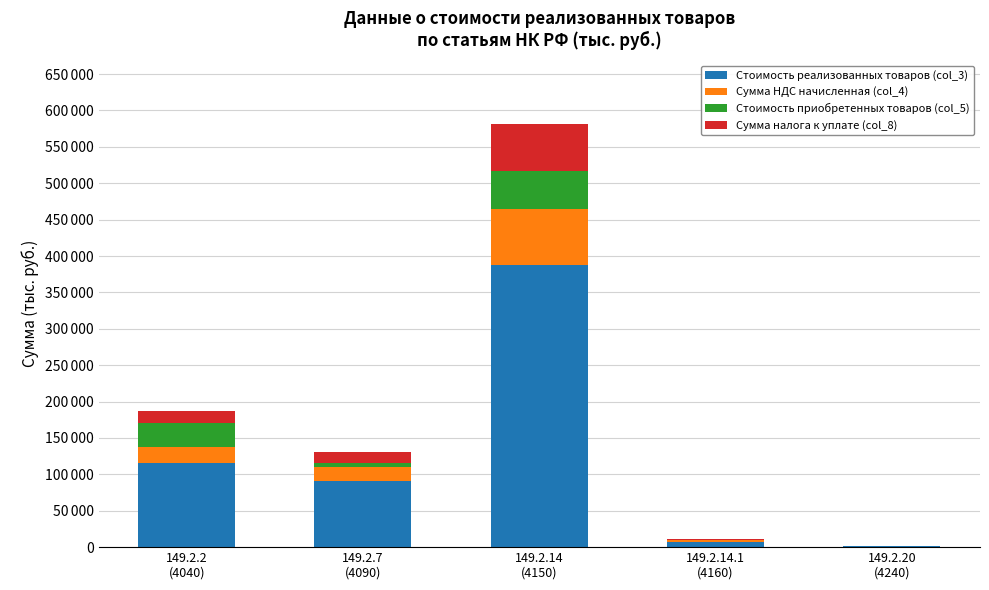

What are all the series names shown in the legend?

Стоимость реализованных товаров (col_3), Сумма НДС начисленная (col_4), Стоимость приобретенных товаров (col_5), Сумма налога к уплате (col_8)